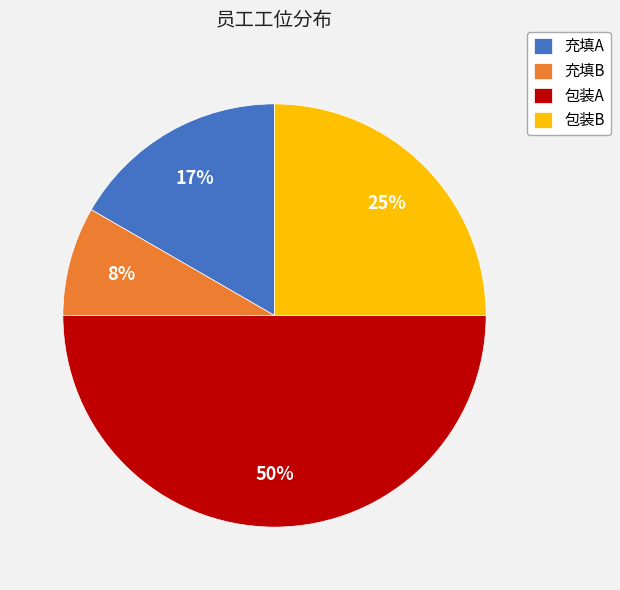

To the nearest percent, what percentage of the pie is 充填A?

17%